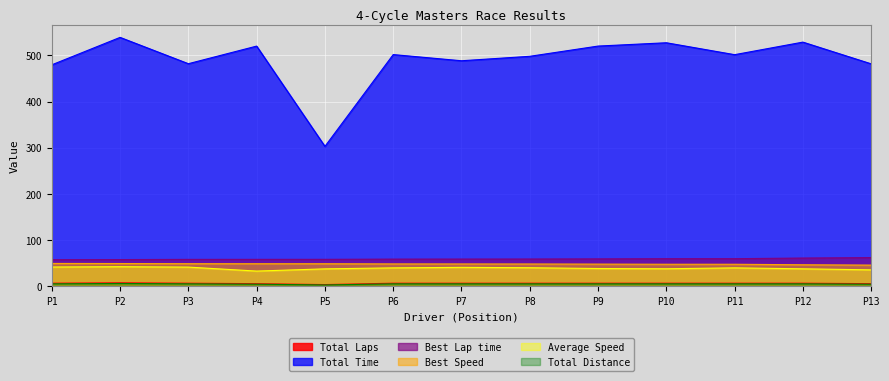

Read the Total Laps value at P2.

8.0